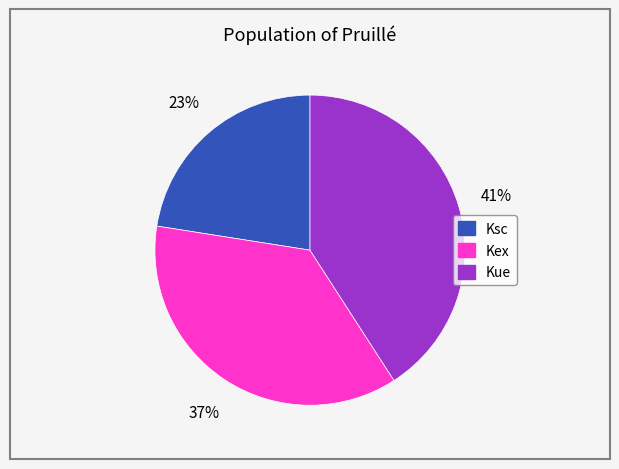

Which slice is the largest?

Kue